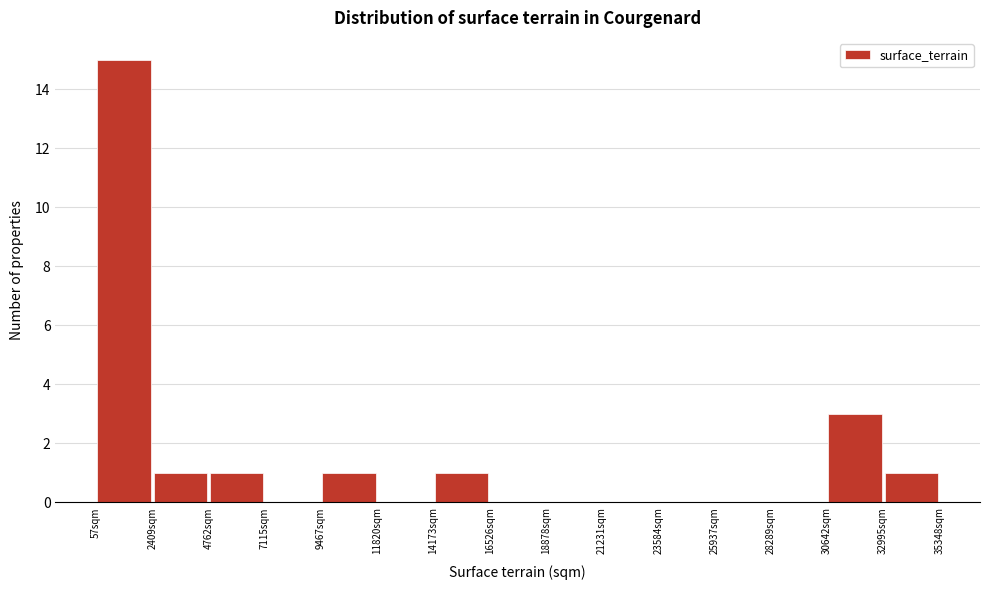

Reading left to right, list every bar in this chart as the range it spans on the x-axis followed by its height. Neither the bar edges nor the heights are printed on the chart, so give them approximately, as read against the axes.

0 to 2500: 15
2500 to 5000: 1
5000 to 7000: 1
7000 to 9500: 0
9500 to 12000: 1
12000 to 14000: 0
14000 to 16500: 1
16500 to 19000: 0
19000 to 21000: 0
21000 to 23500: 0
23500 to 26000: 0
26000 to 28500: 0
28500 to 30500: 0
30500 to 33000: 3
33000 to 35500: 1